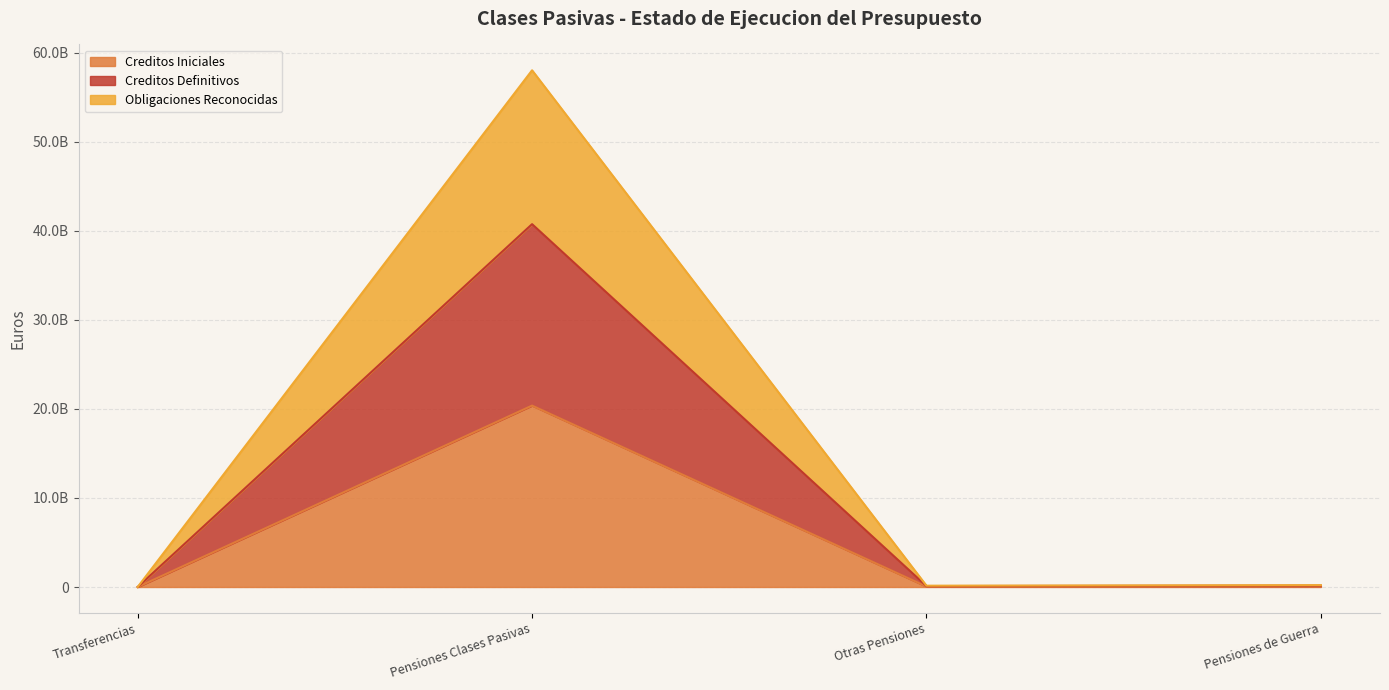

Which series changed the most between Pensiones Clases Pasivas and Pensiones de Guerra?

CREDITOS_DEFINITIVOS